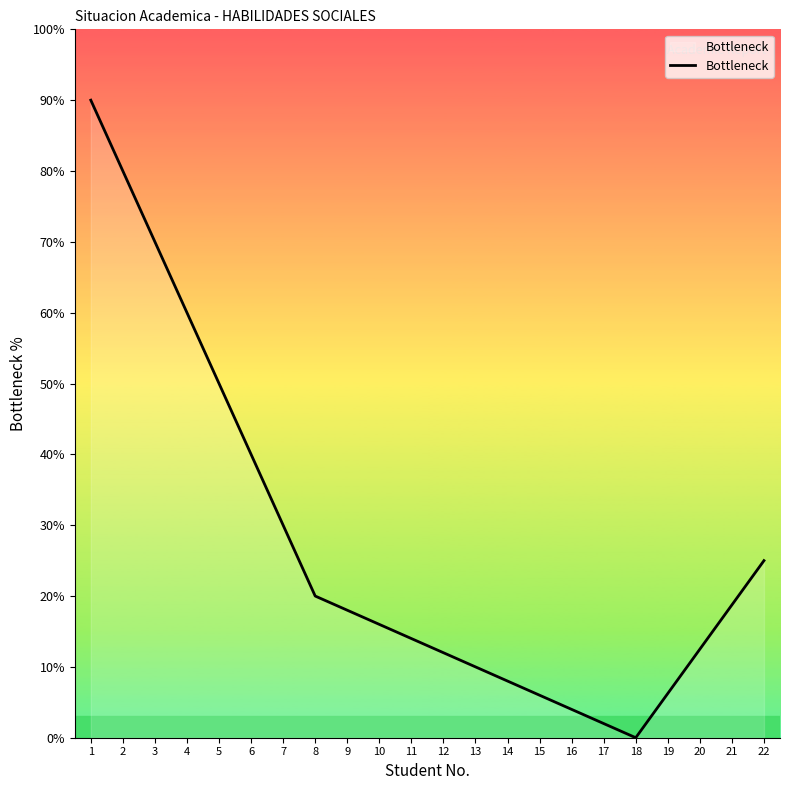

Between 6 and 4, which is larger?

4